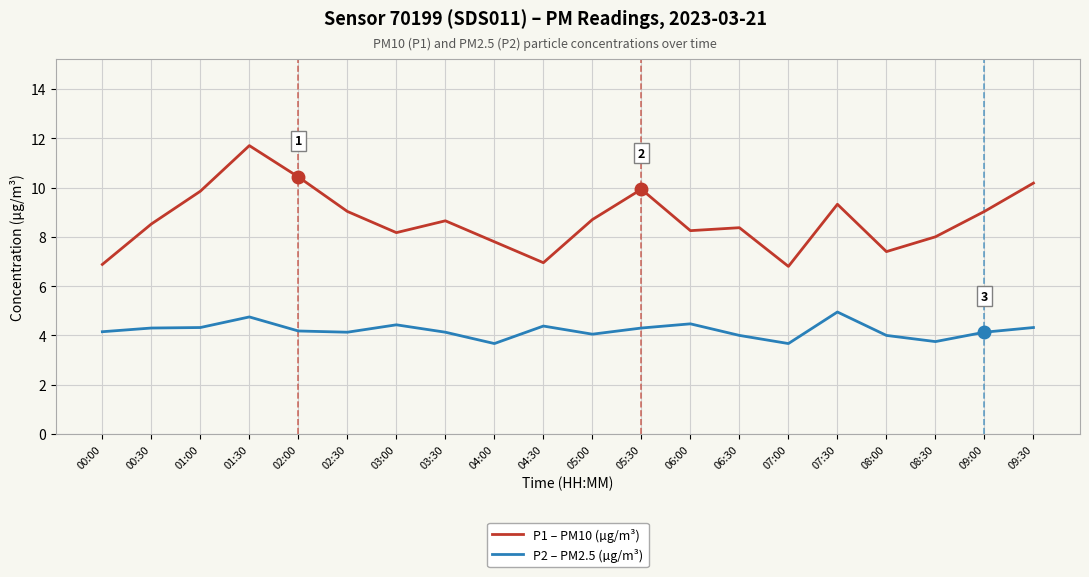

List the series in order of their peak value, highest first.

P1 – PM10 (µg/m³), P2 – PM2.5 (µg/m³)